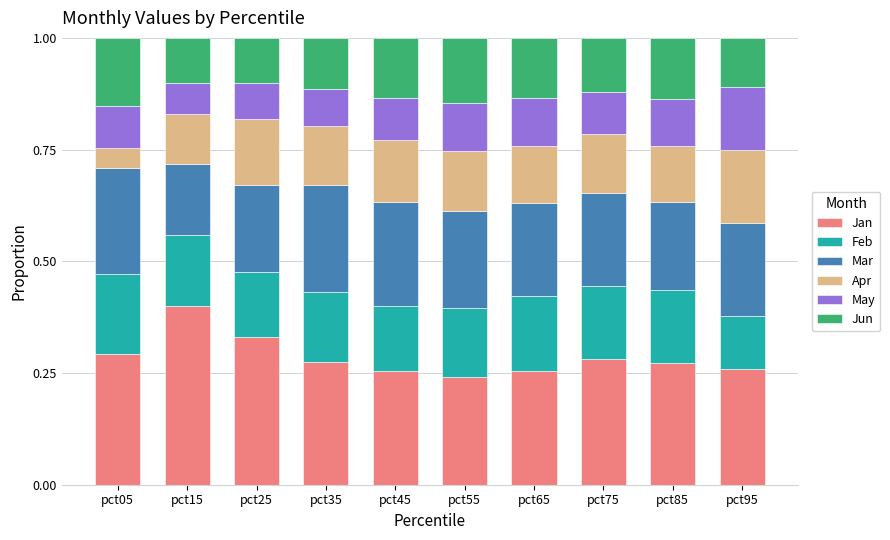

What is the total value across all series at pct05?

1.0